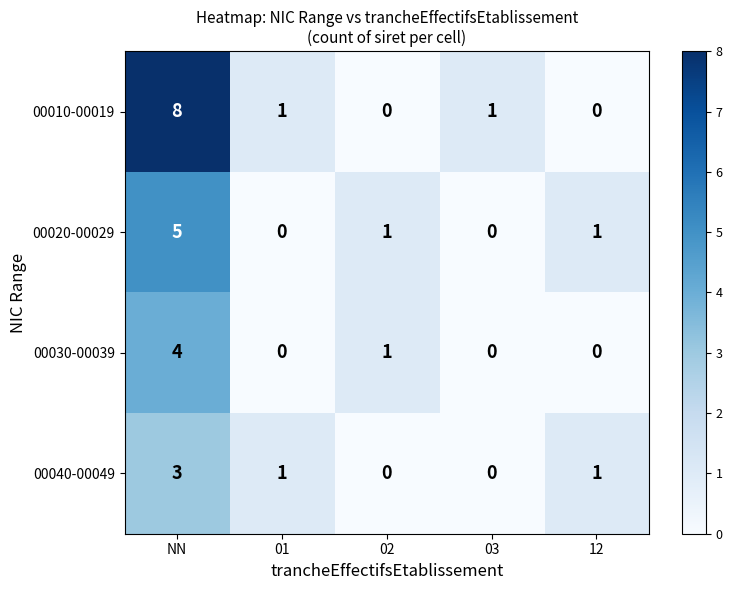

What is the difference between the maximum and second lowest values in the 00030-00039 series?

4